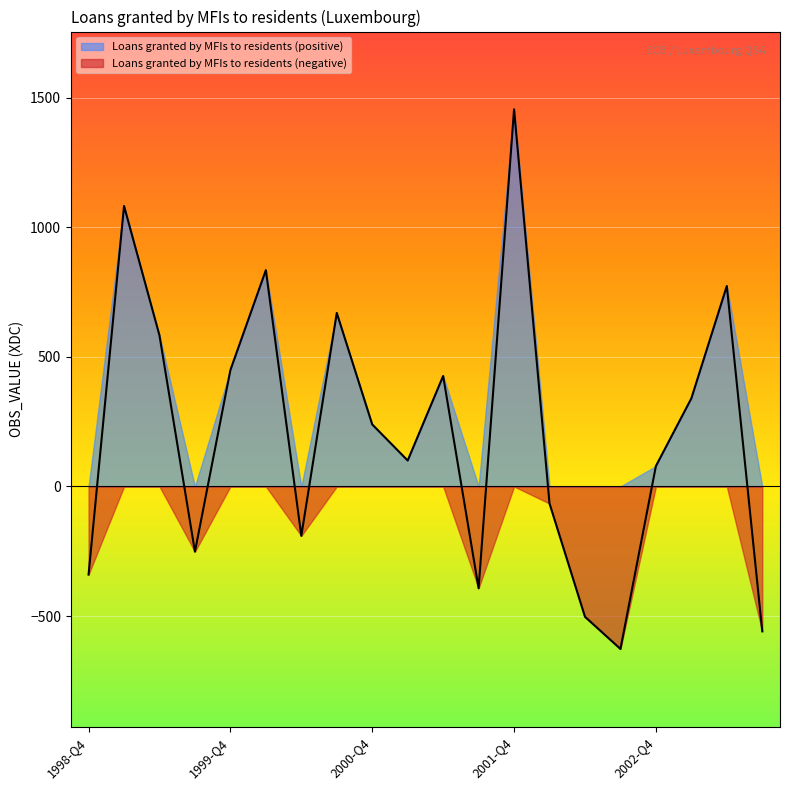

What is the sum of the values at 2001-Q4 and 2001-Q1?

1555.8